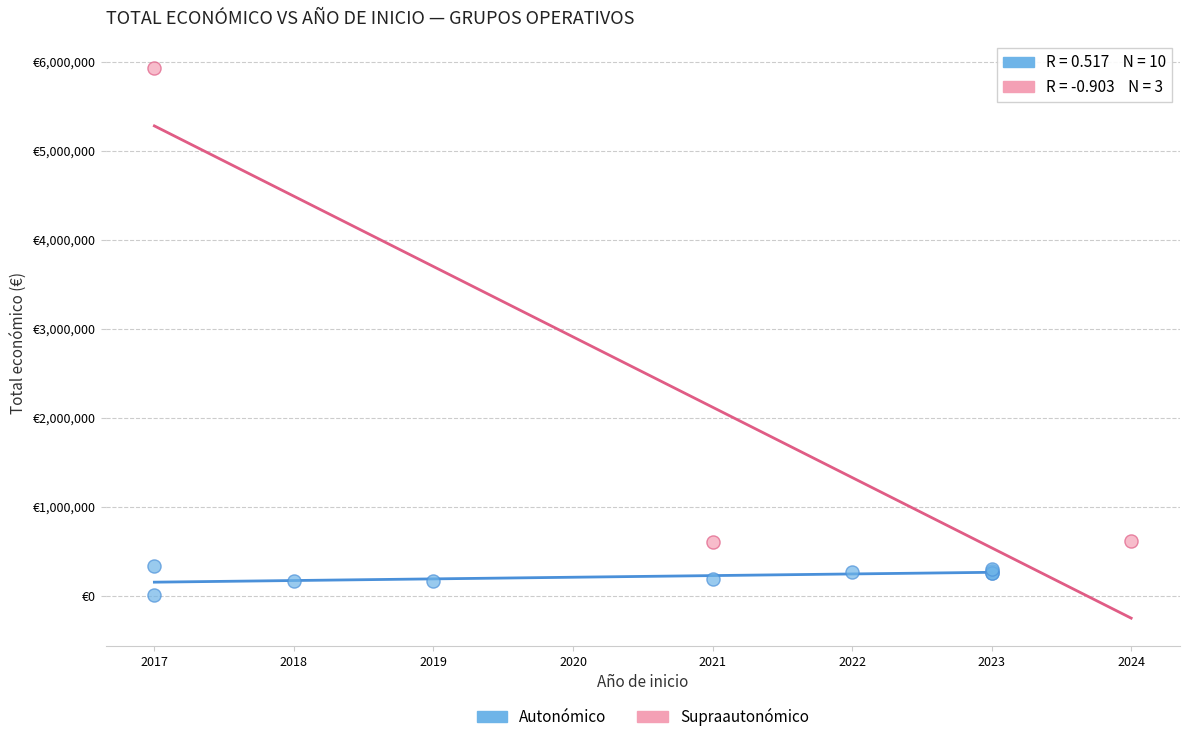

What are all the series names shown in the legend?

Autonómico, Supraautonómico